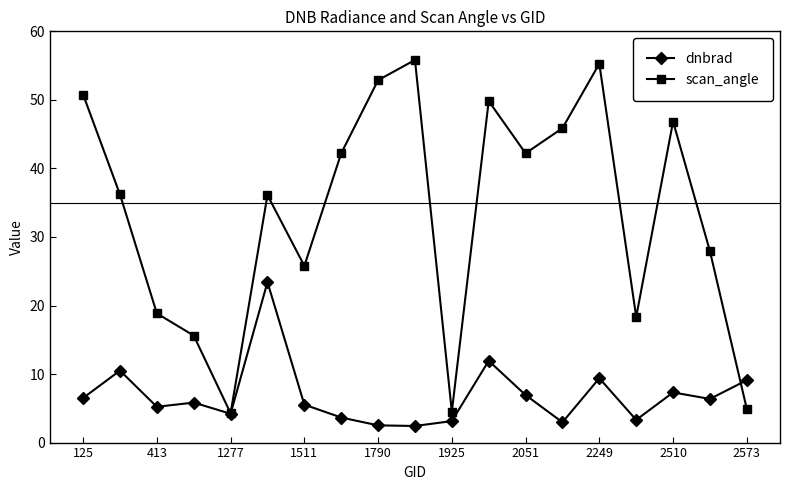

True or false: scan_angle has more than 1 points higher than both neighbors.

True